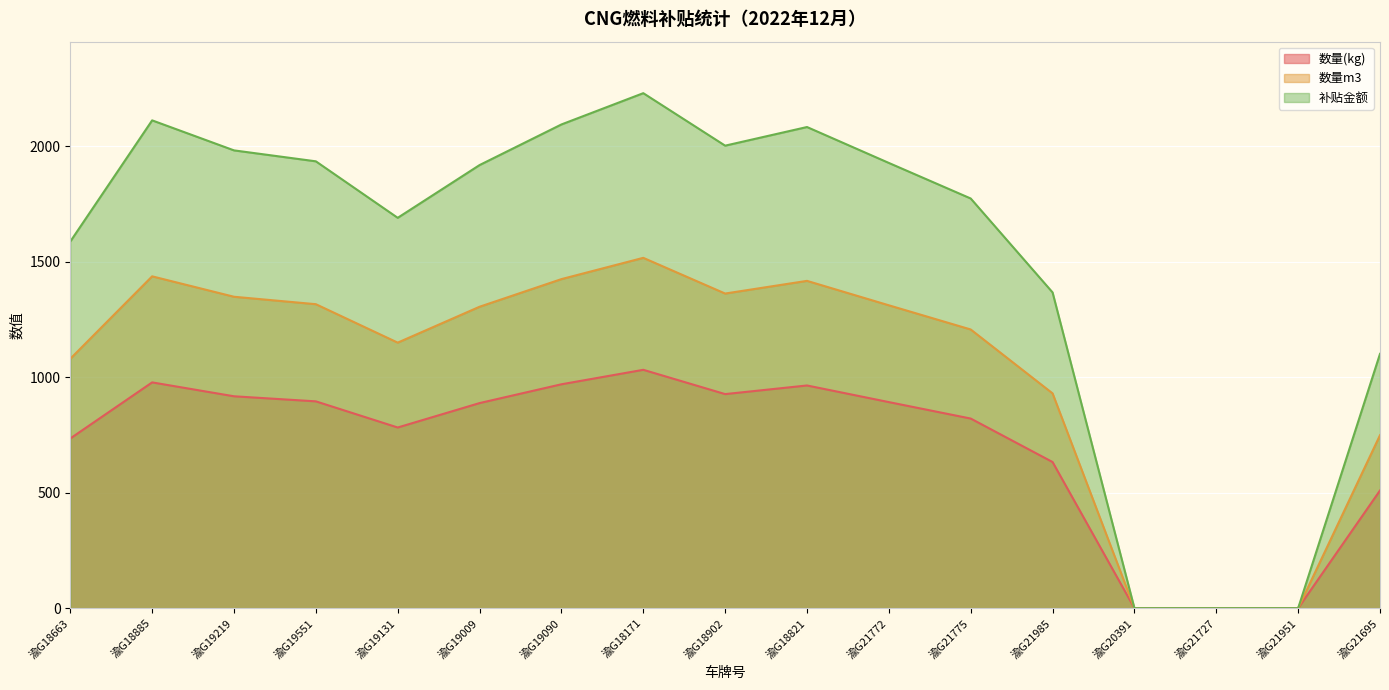

True or false: 数量m3 and 补贴金额 intersect in this chart.

False